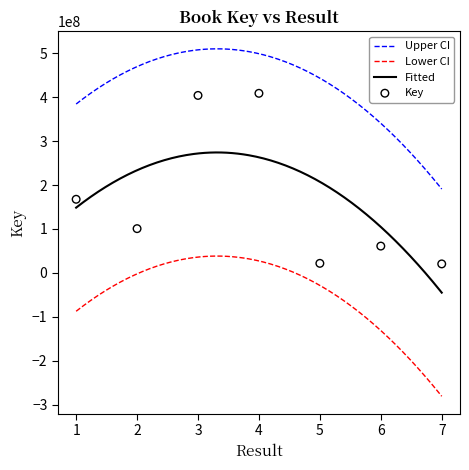

What is the ratio of the value at 5 to the value at 3?

0.1